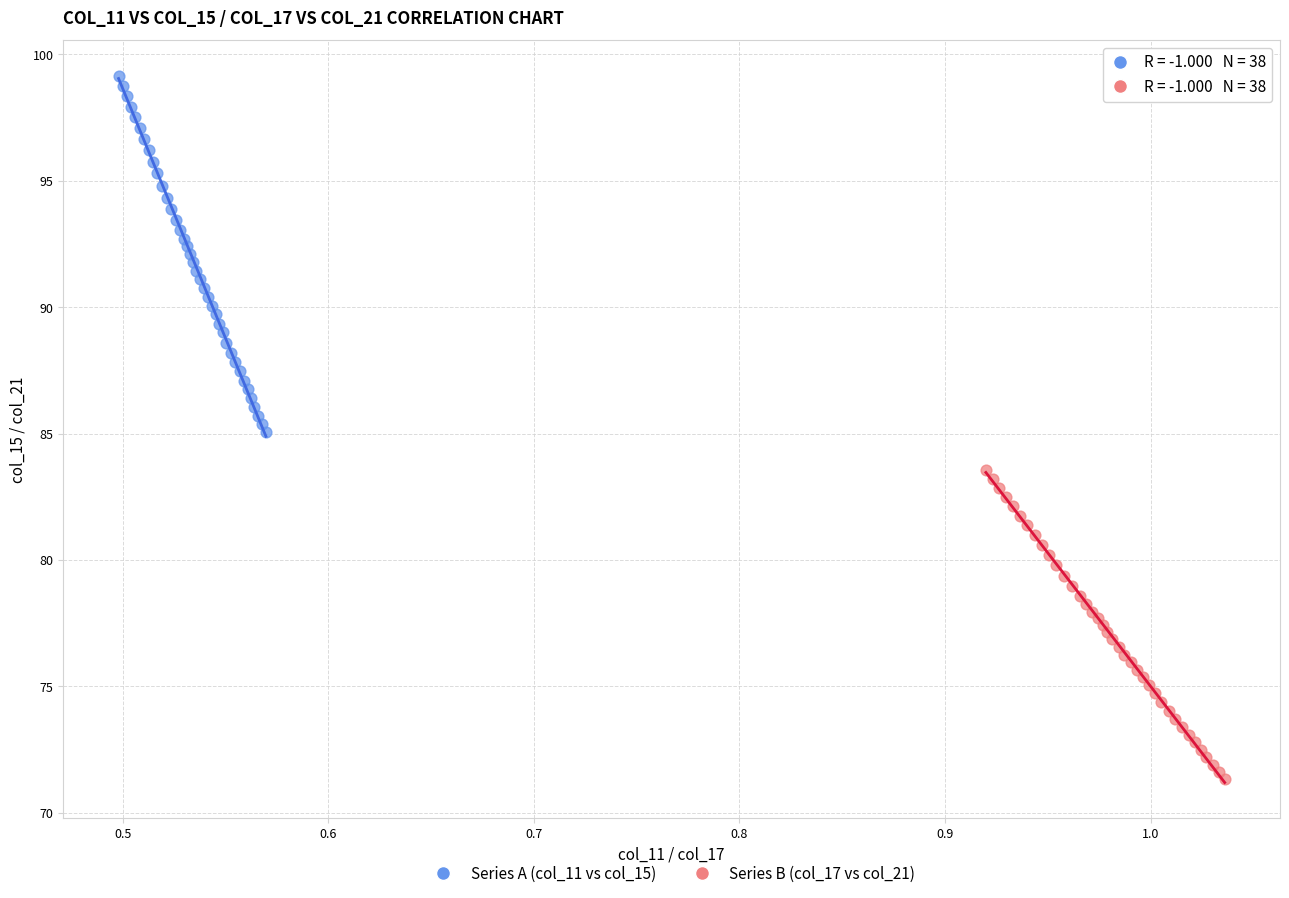

What are all the series names shown in the legend?

Series A (col_11 vs col_15), Series B (col_17 vs col_21)